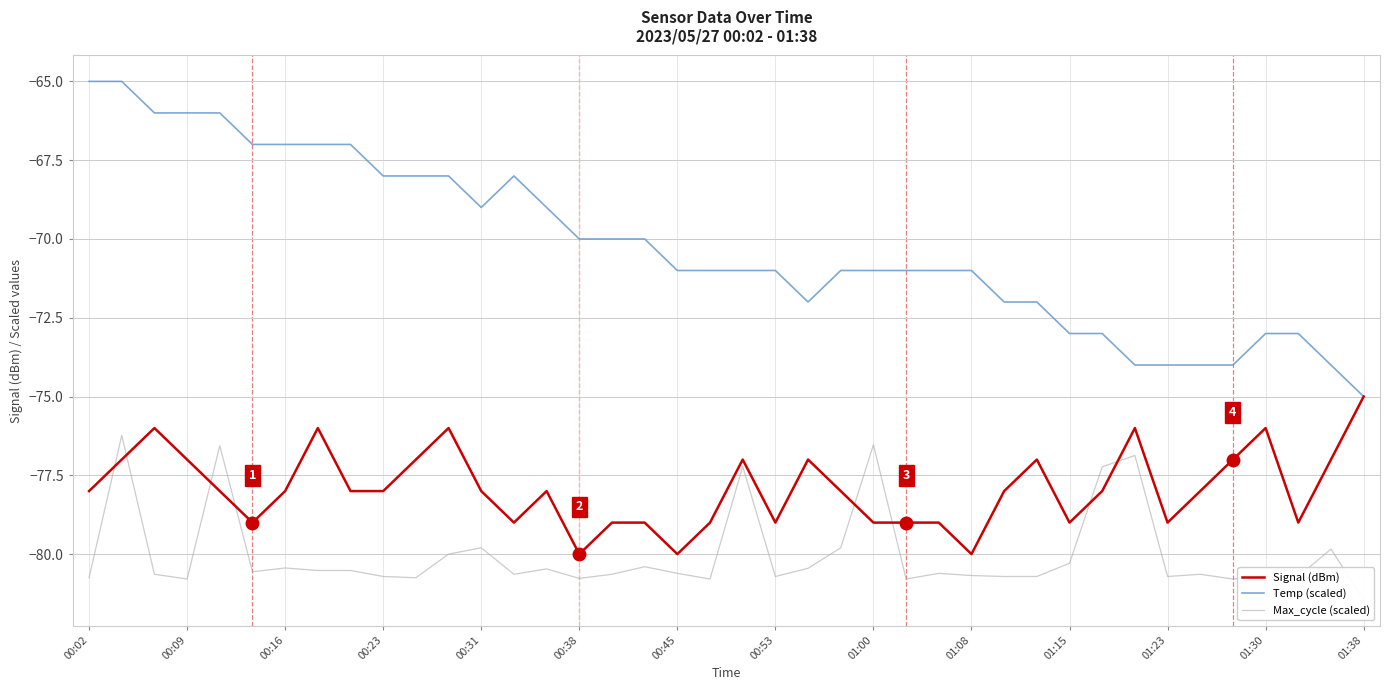

At which label does Signal (dBm) reach its peak?

01:38